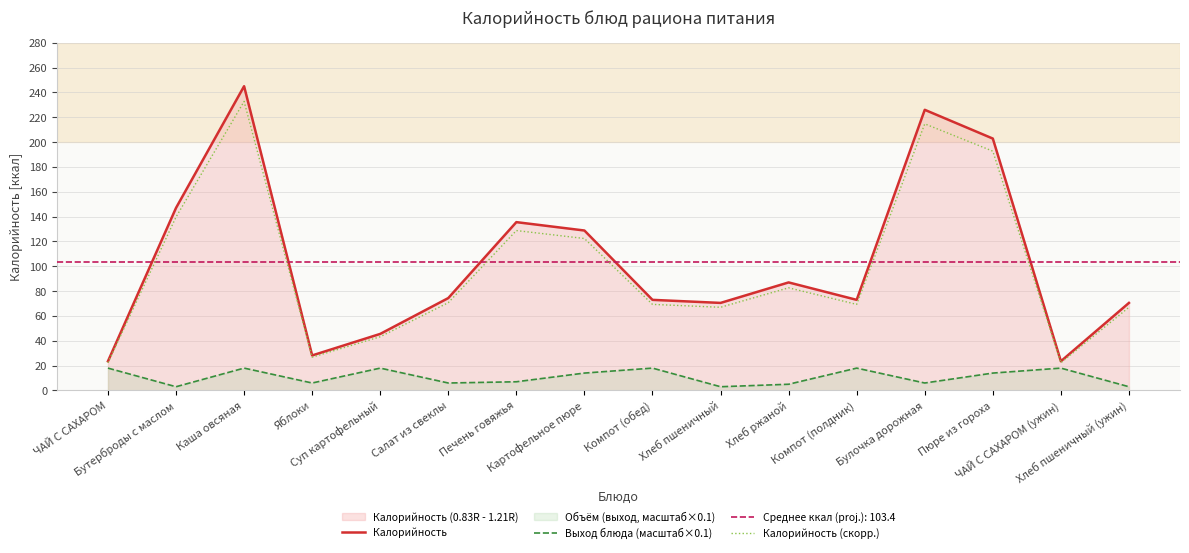

What position from the left is Булочка дорожная?

13